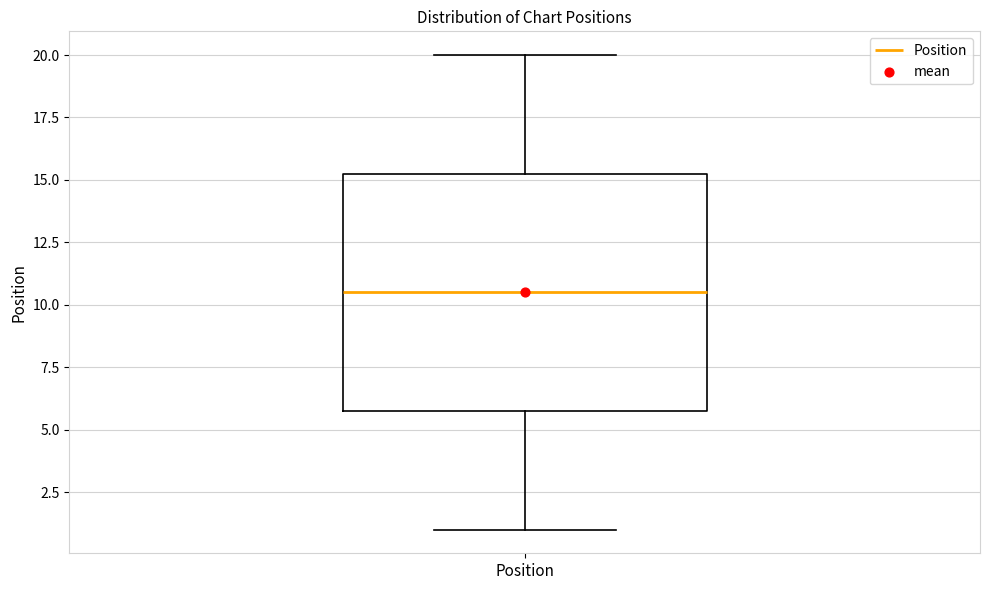

Where is the lower edge of the box for Position on the y-axis? The values are not printed on the chart, so give them approximately, as read against the axis.

6.0